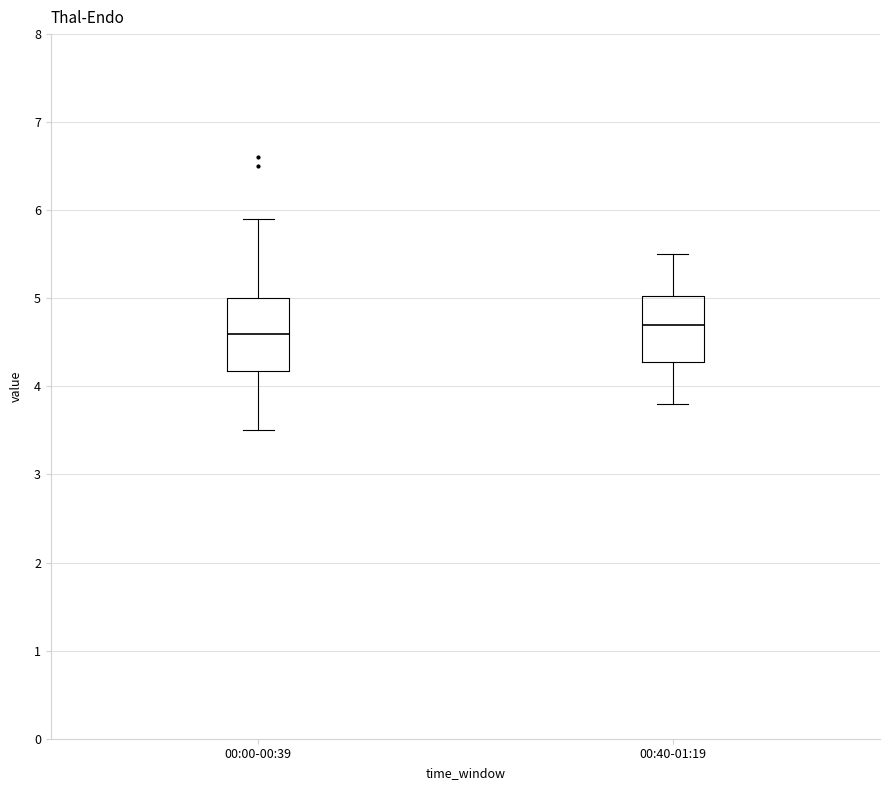

Where does the lower whisker of the box for 00:00-00:39 end on the y-axis? The values are not printed on the chart, so give them approximately, as read against the axis.

3.5